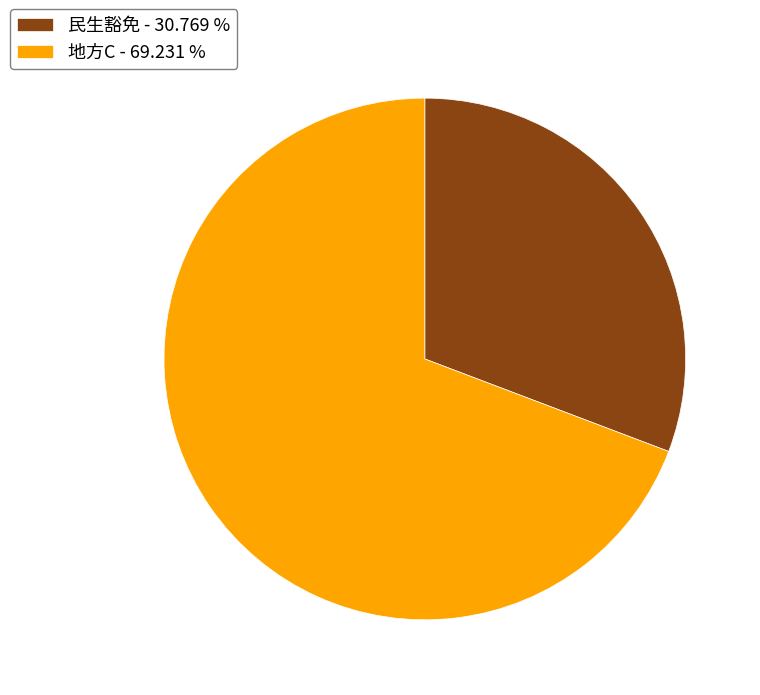

The 地方C slice represents 63% of the pie. True or false?

False